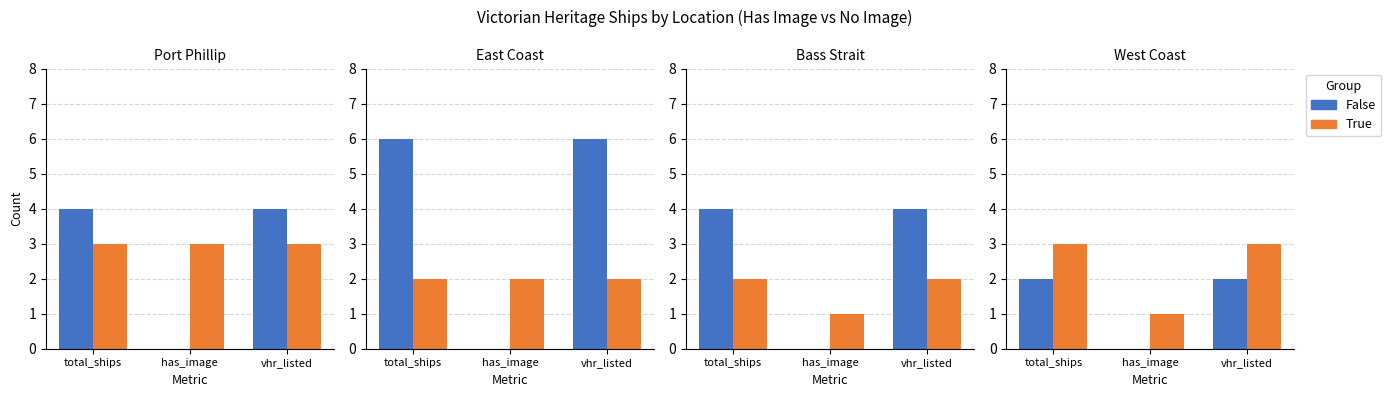

Is it true that False equals -1 at has_image?

False